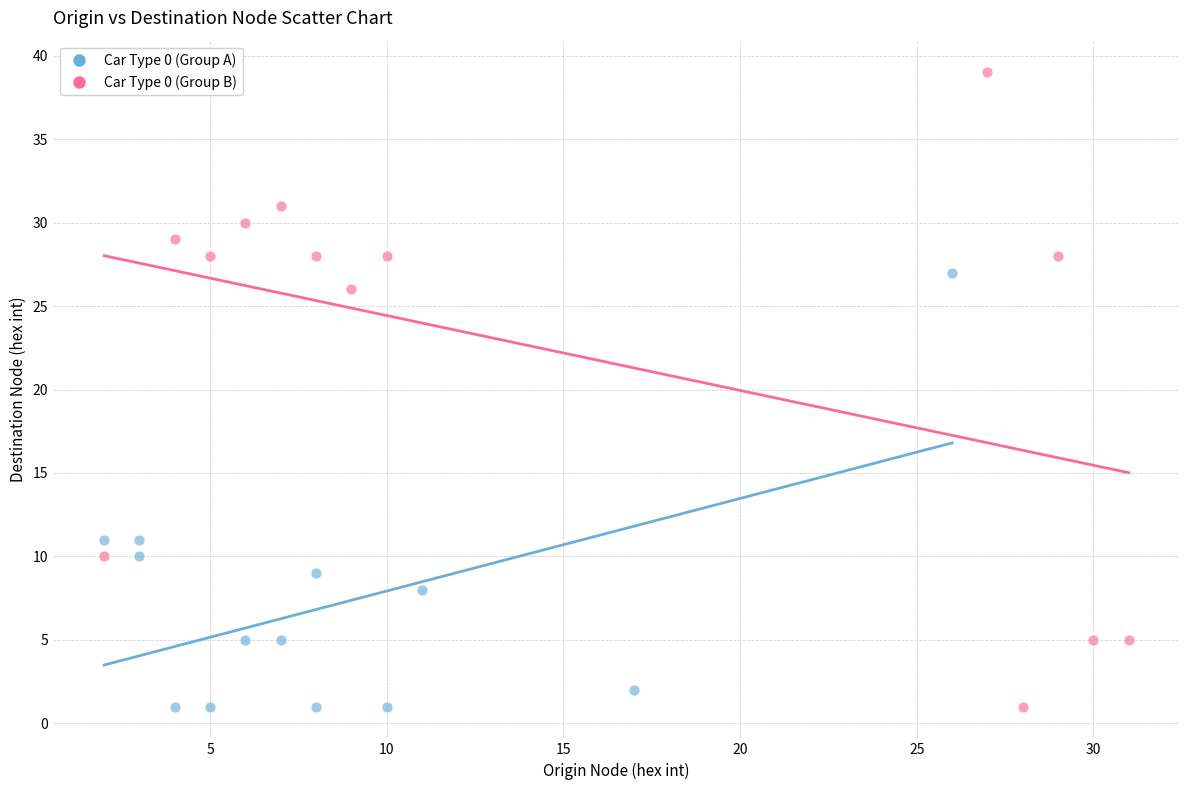

Which series has the widest spread of Y values?

Car Type 0 (Group B)